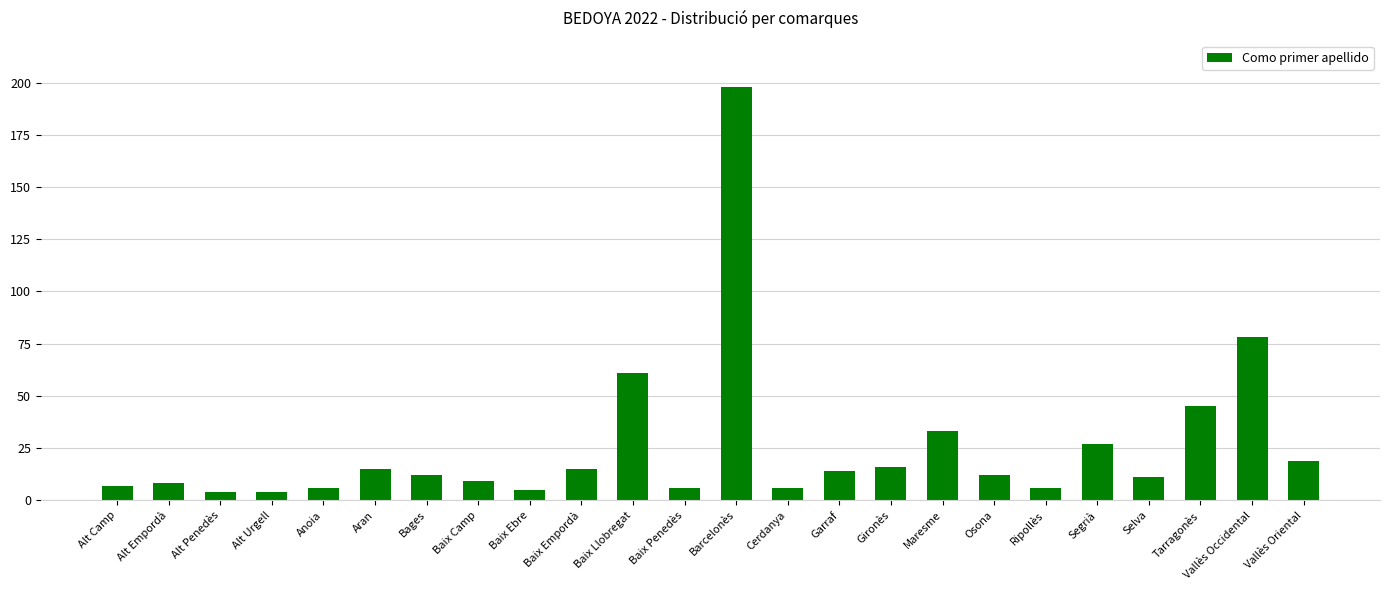

What is the average value?

26